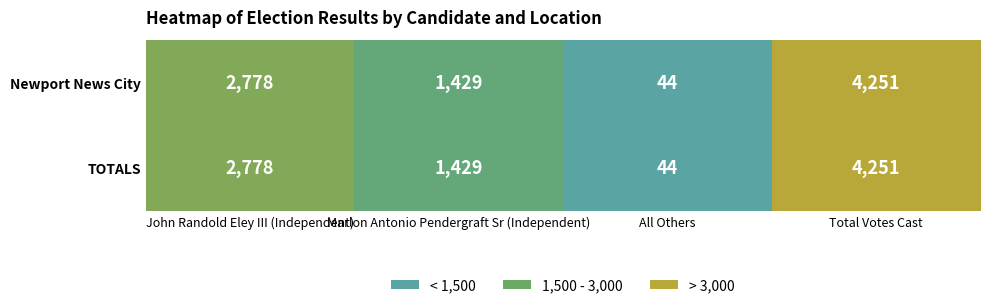

What is the approximate value of Newport News City at Marlon Antonio Pendergraft Sr (Independent), to the nearest 10?

1430